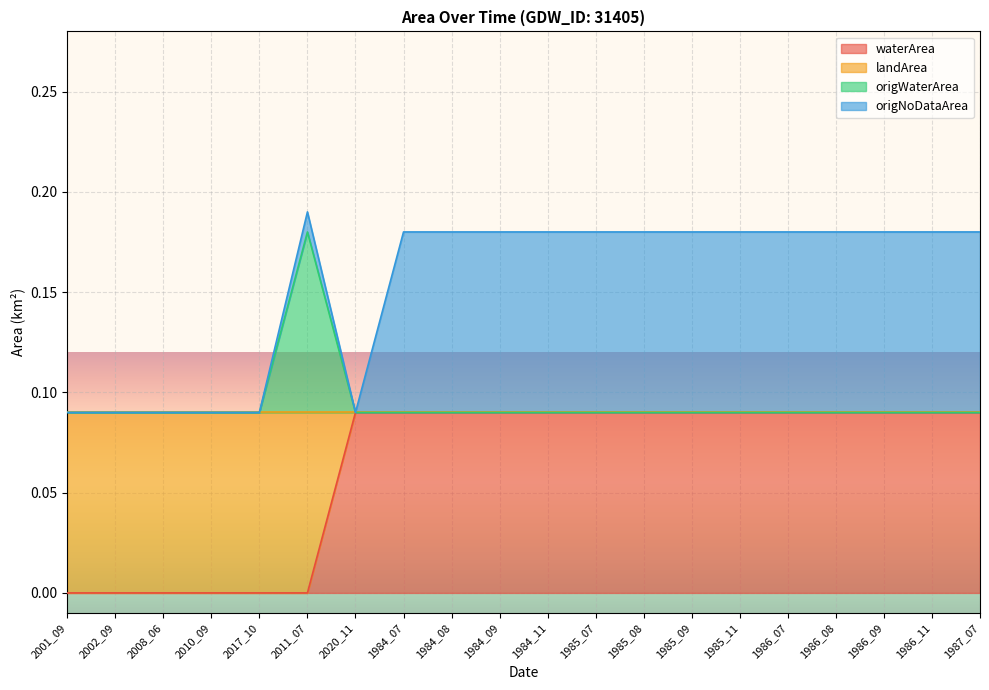

How many interior local peaks does the origWaterArea series have?

1